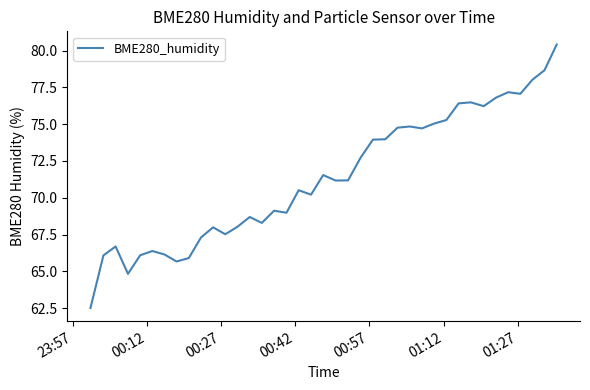

What is the smallest value displayed?

62.5